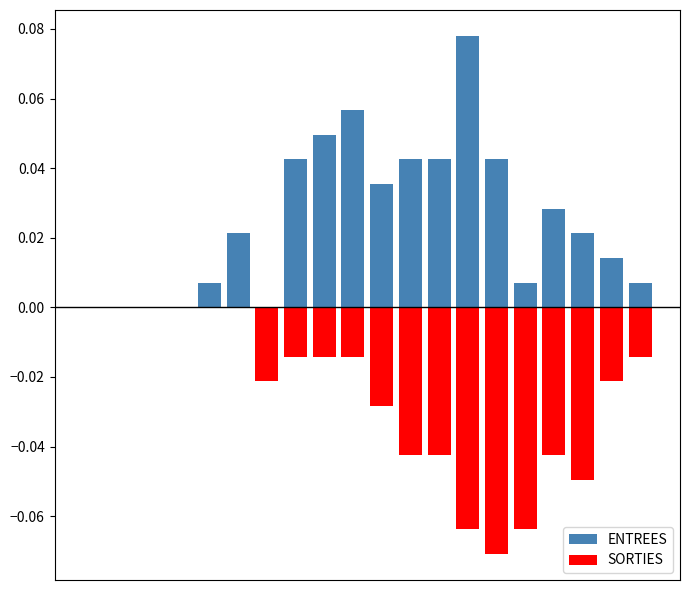

What is the spread (max minus min) of values at 14?

0.1